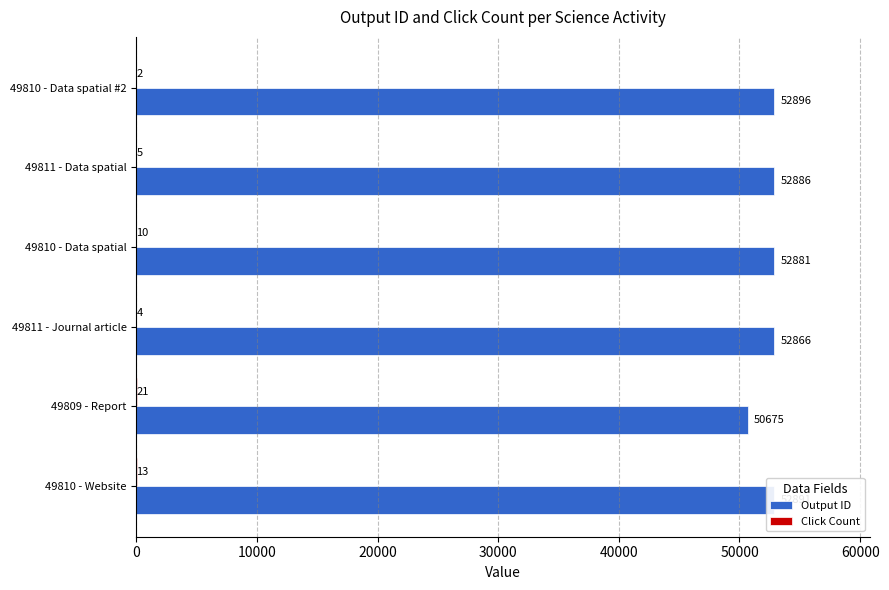

The Output ID series shows 66956 at 49809 - Report. True or false?

False